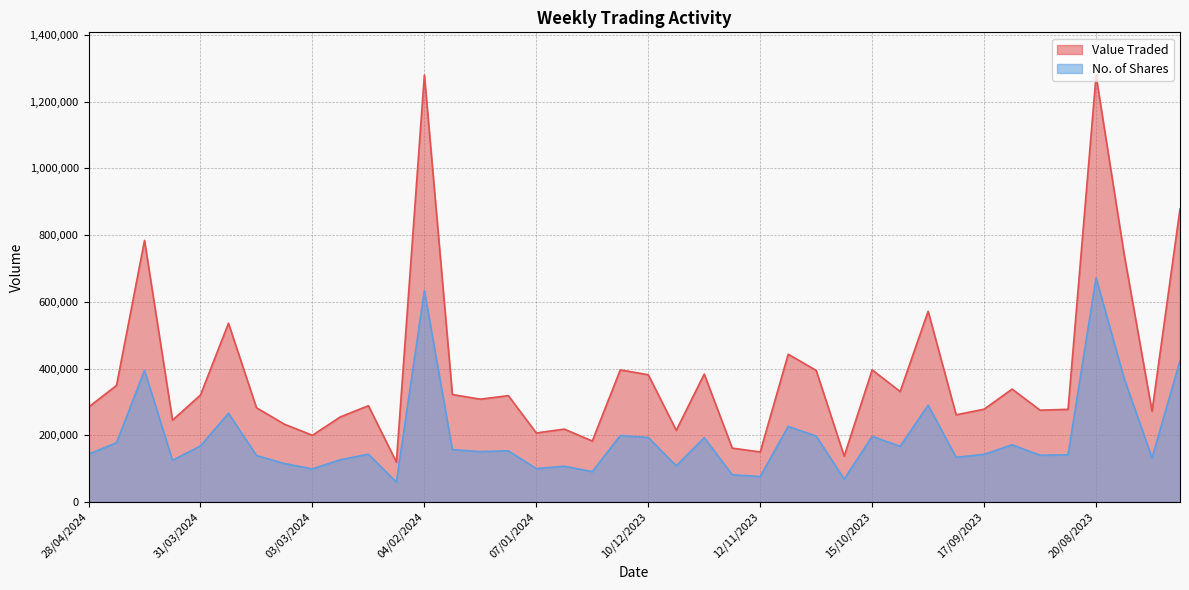

Is the value of No. of Shares at 11/02/2024 greater than the value of Value Traded at 10/09/2023?

No